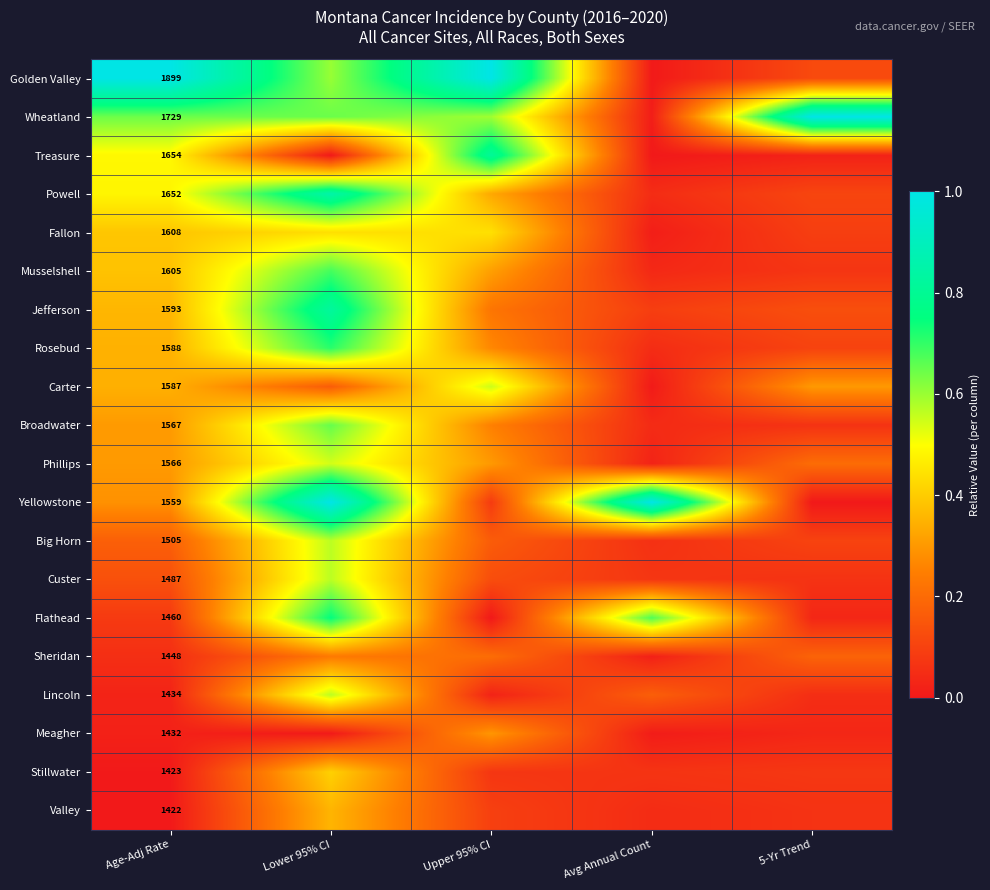

Is the value of Valley at Age-Adj Rate greater than the value of Wheatland at Age-Adj Rate?

No